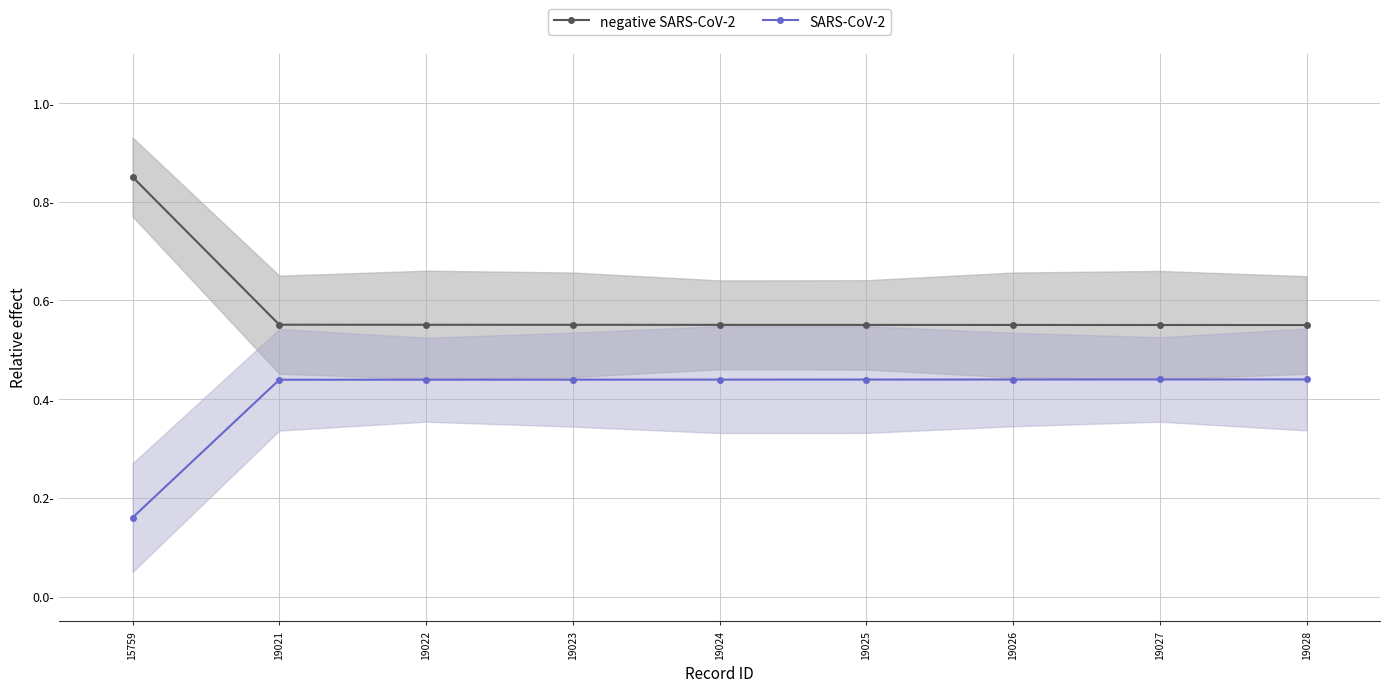

True or false: SARS-CoV-2 has a value of 0.6 at 19023.

False